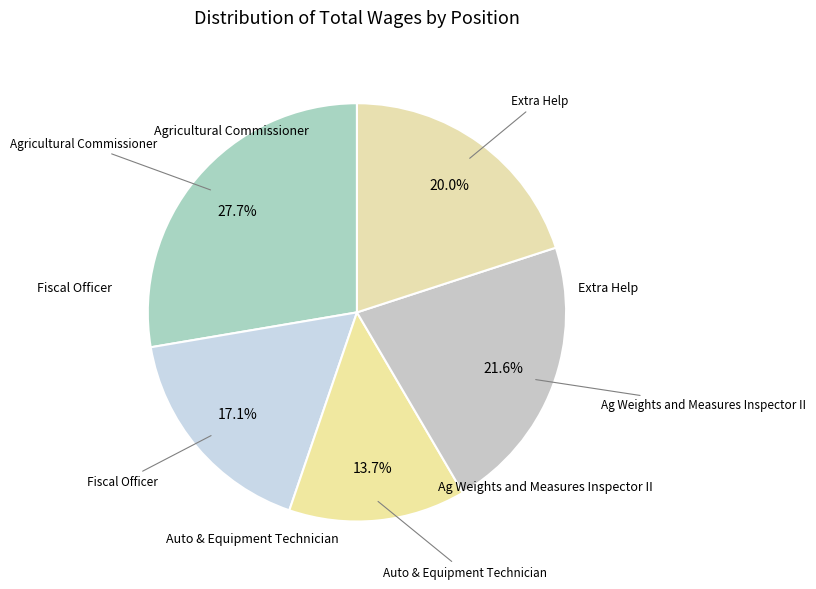

What is the smallest slice in the pie chart?

Auto & Equipment Technician